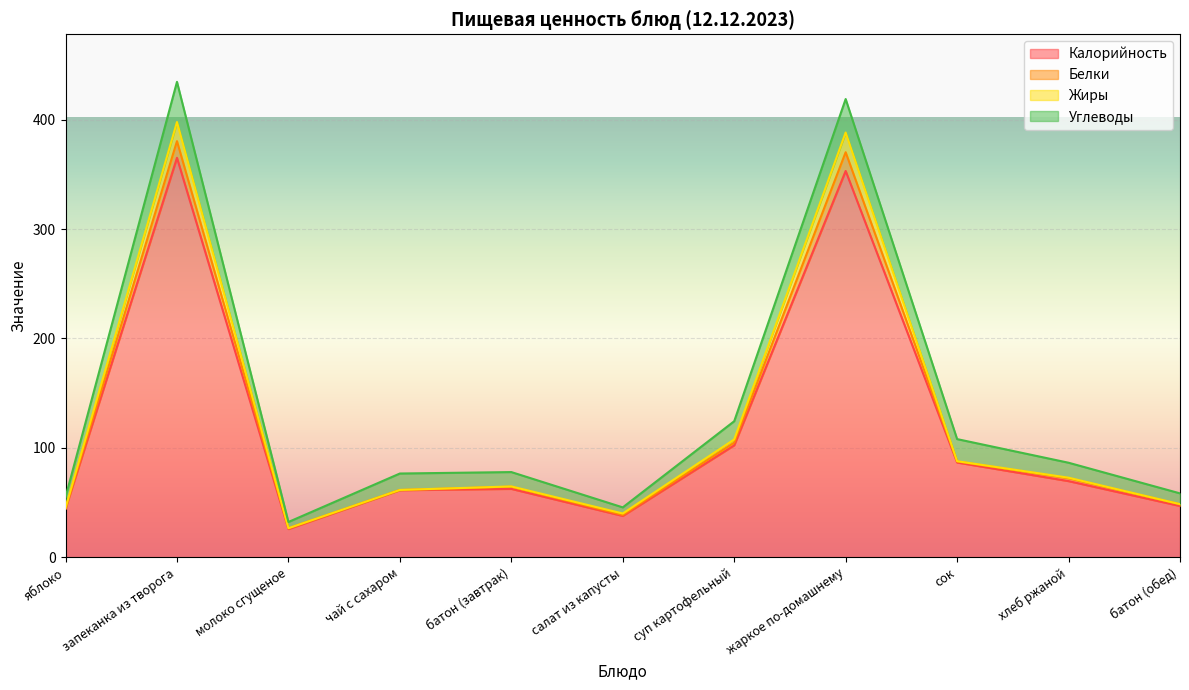

True or false: Белки and Калорийность intersect in this chart.

False